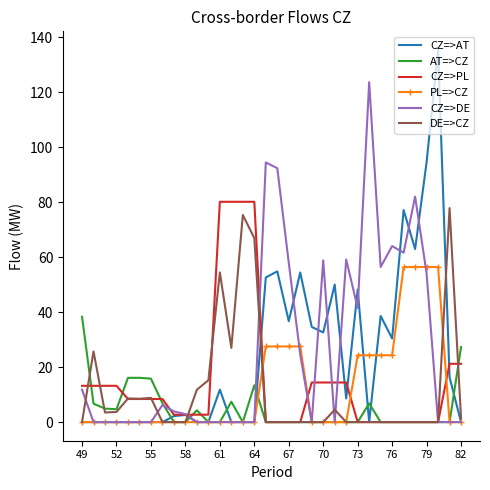

What is the maximum value for AT=>CZ?

38.3